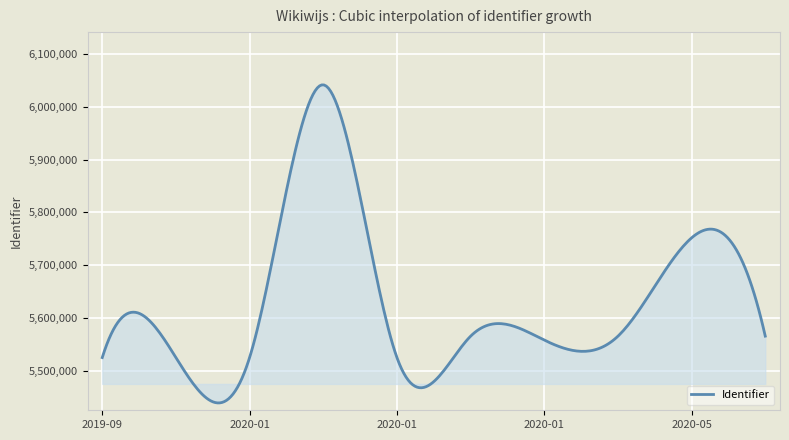

How many lines are shown in the chart?

1